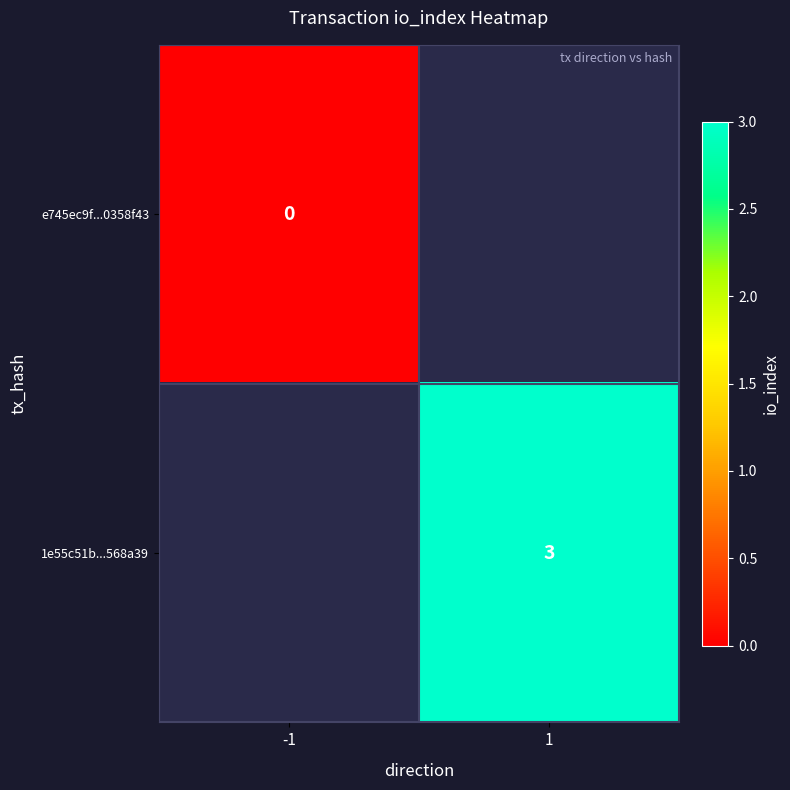

The value of 1e55c51b...568a39 at 1 is 1. True or false?

False